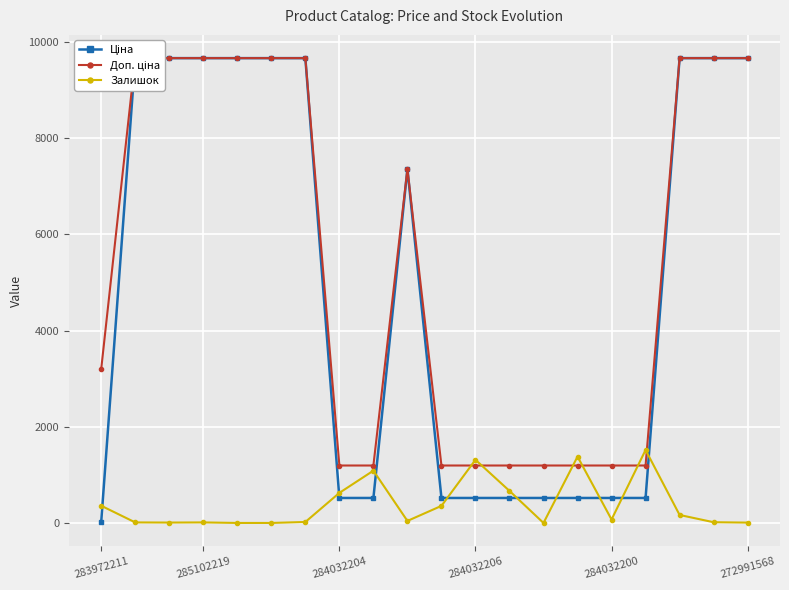

What is the highest value of the Залишок series?

1520